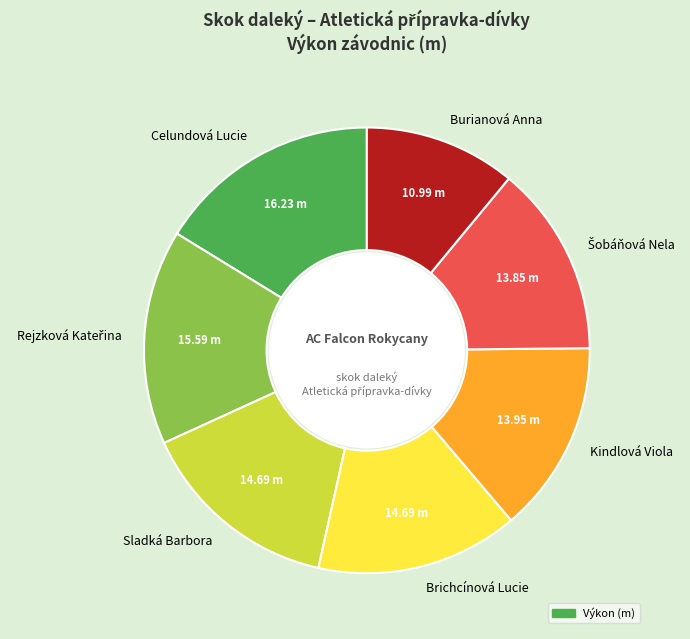

Count the number of slices in the pie.

7